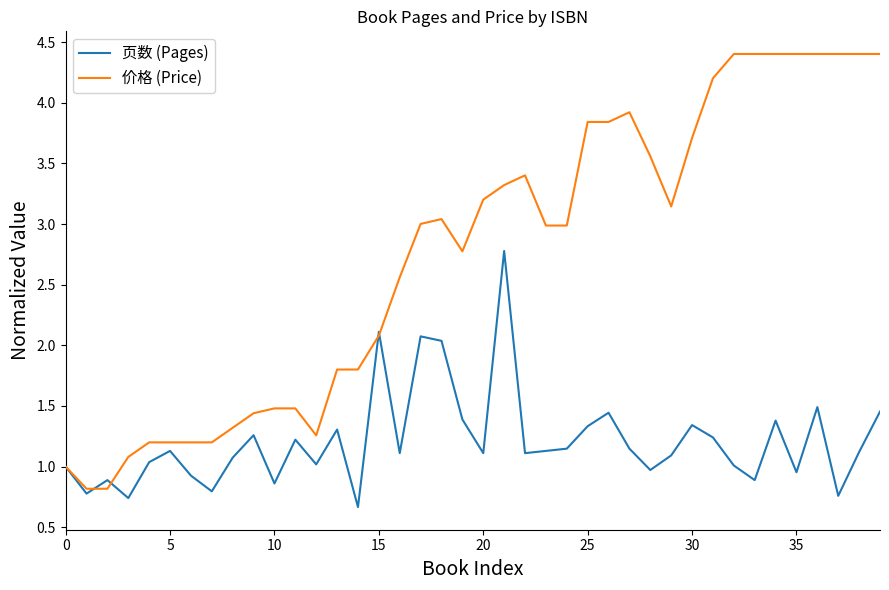

Which series has the widest spread of values?

价格 (Price)